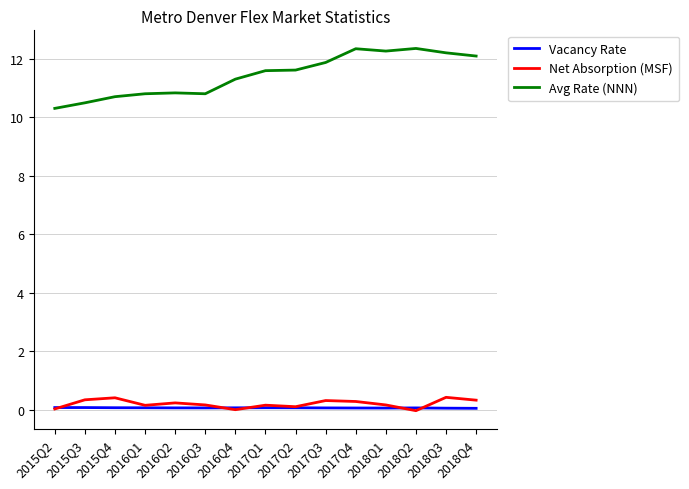

Which series has the largest total across all categories?

Avg Rate (NNN)